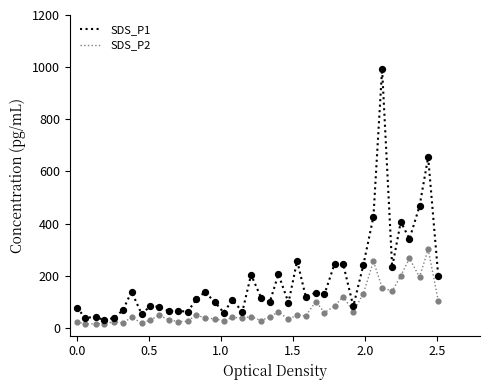

Which series has the largest total across all categories?

SDS_P1